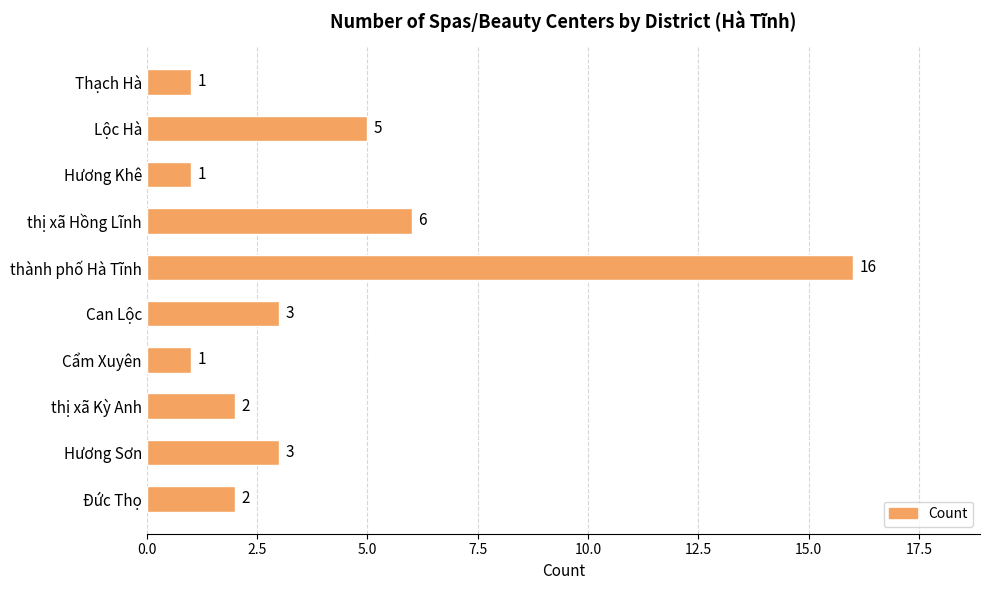

How many data points are less than 3?

5